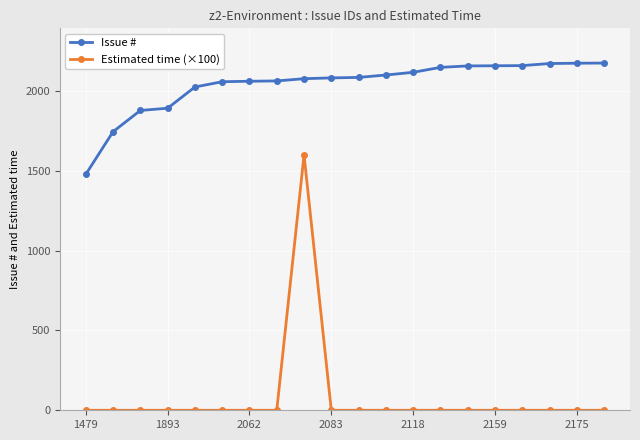

Which series has the largest range (max minus min)?

Estimated time (×100)